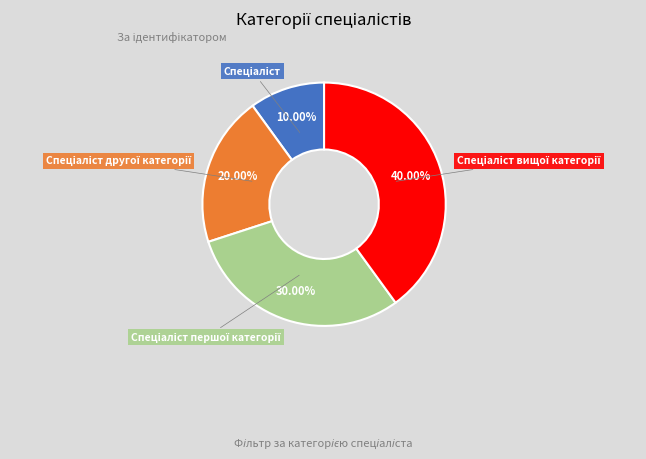

Is there a majority slice in this chart?

No